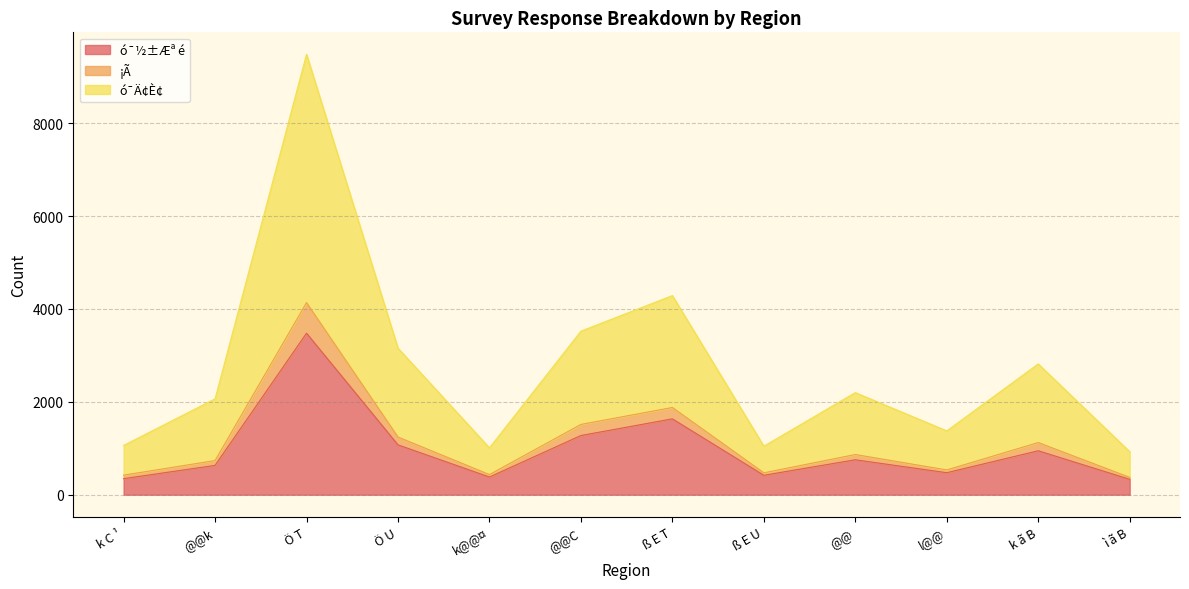

True or false: ó¯½±Æª é has a value of 311 at l@@.

False